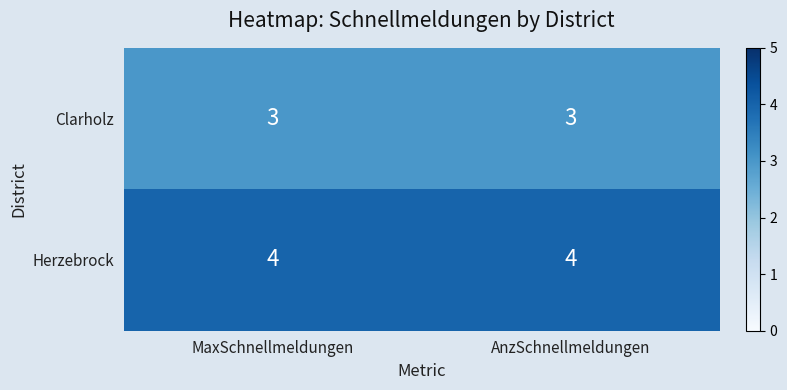

How many series are shown in this chart?

2